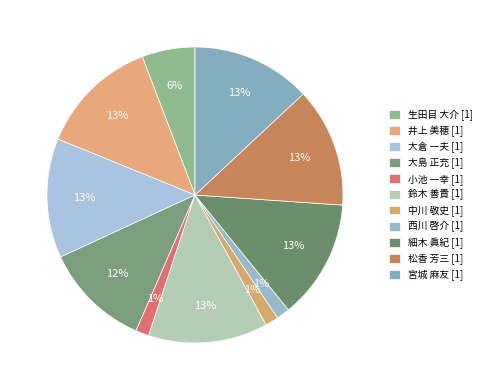

What percentage is the 大島 正充 slice, to the nearest percent?

12%